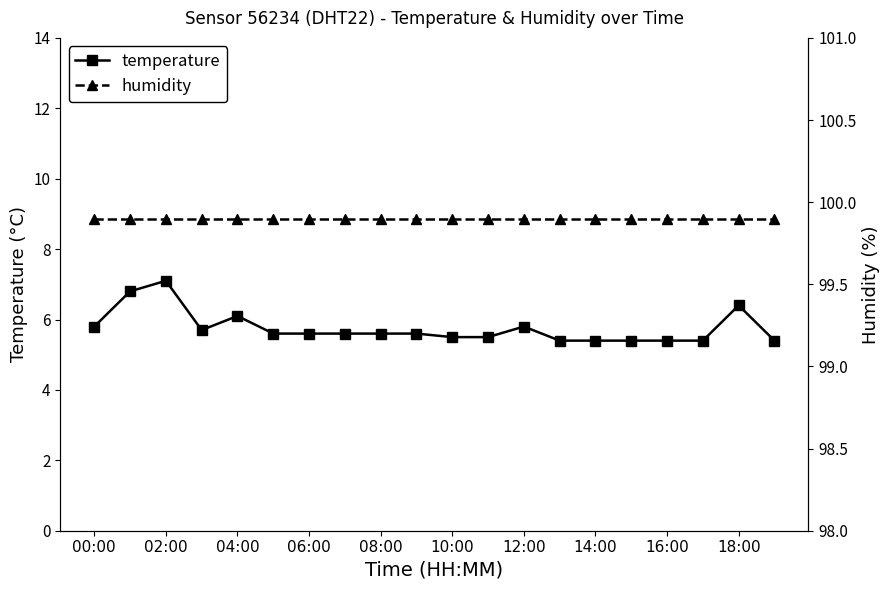

At which label does temperature reach its peak?

02:00